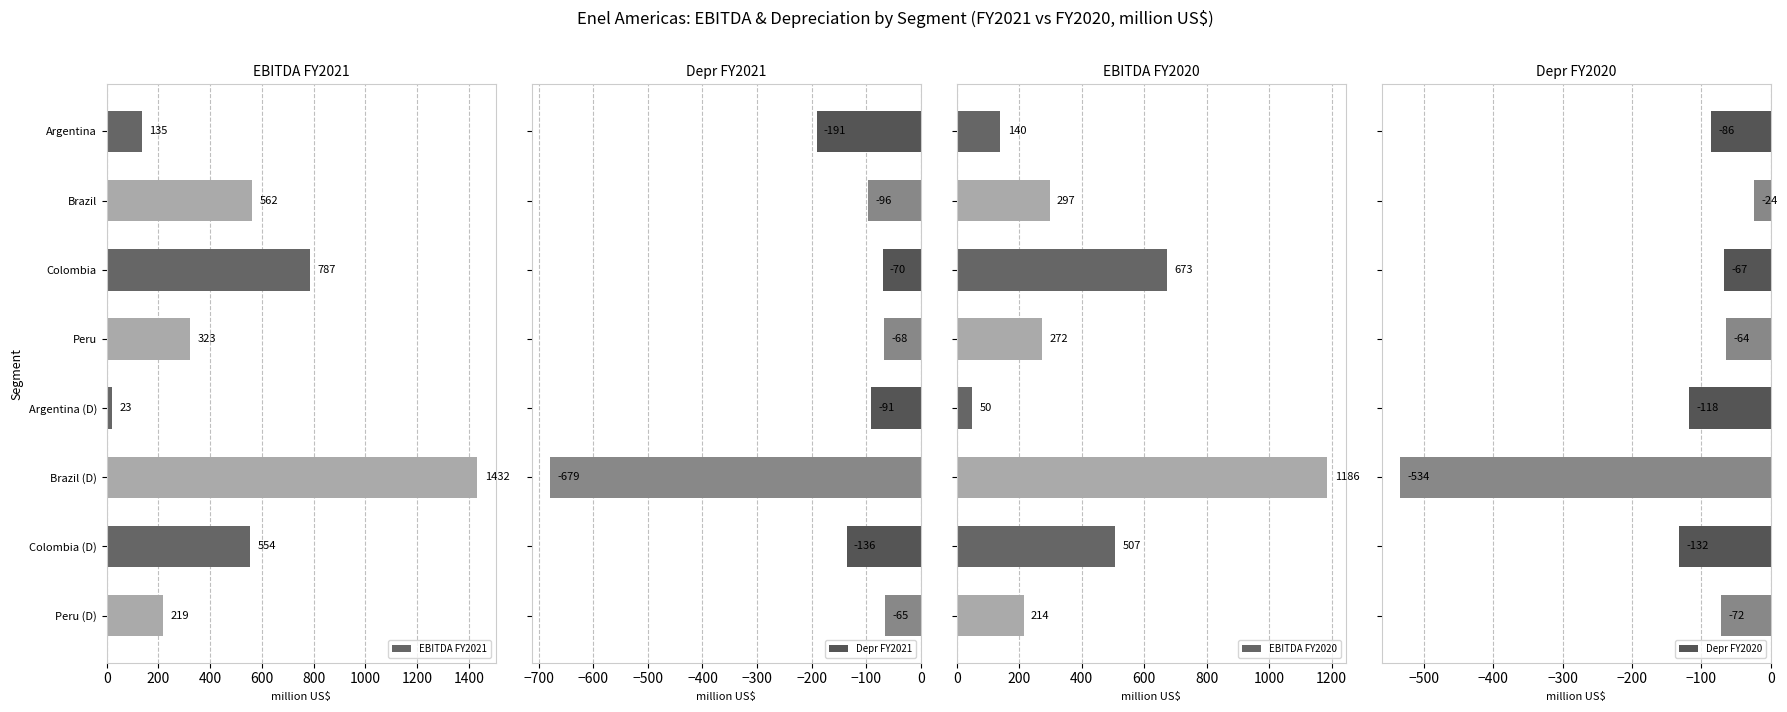

List the labels in order of EBITDA FY2021 value, largest first.

Brazil (D), Colombia, Brazil, Colombia (D), Peru, Peru (D), Argentina, Argentina (D)